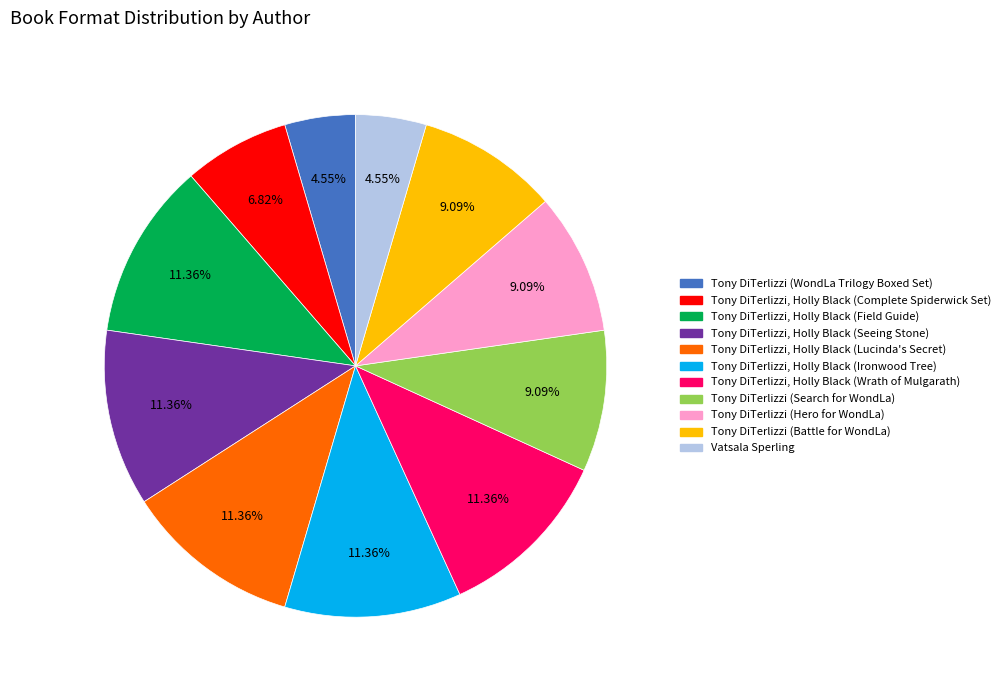

How many slices are in this pie chart?

11